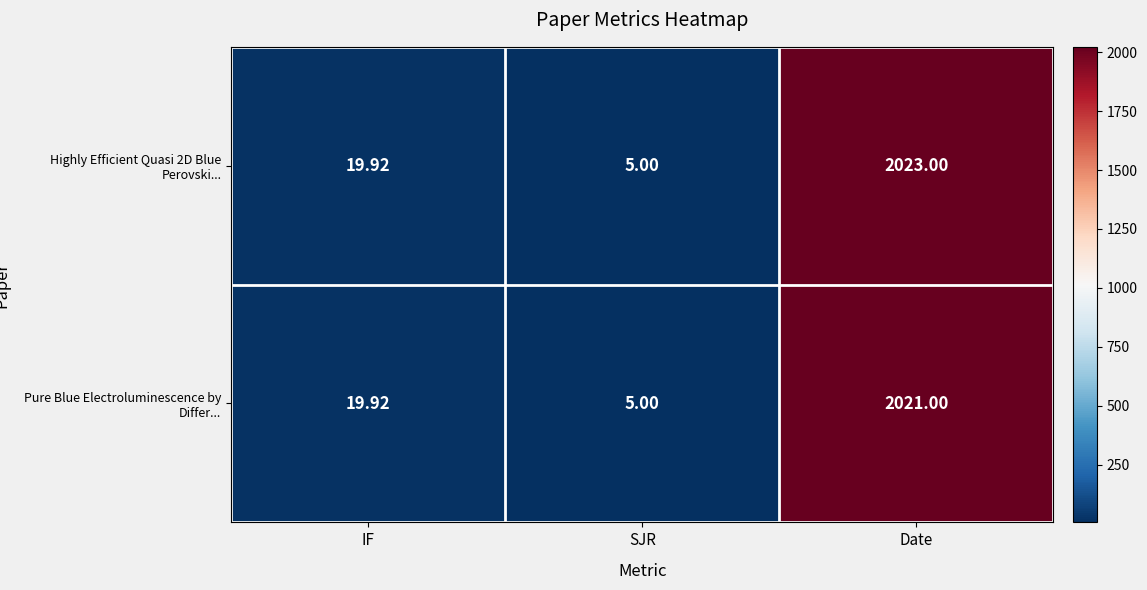

What is the difference between the highest and lowest values at Date?

2.0